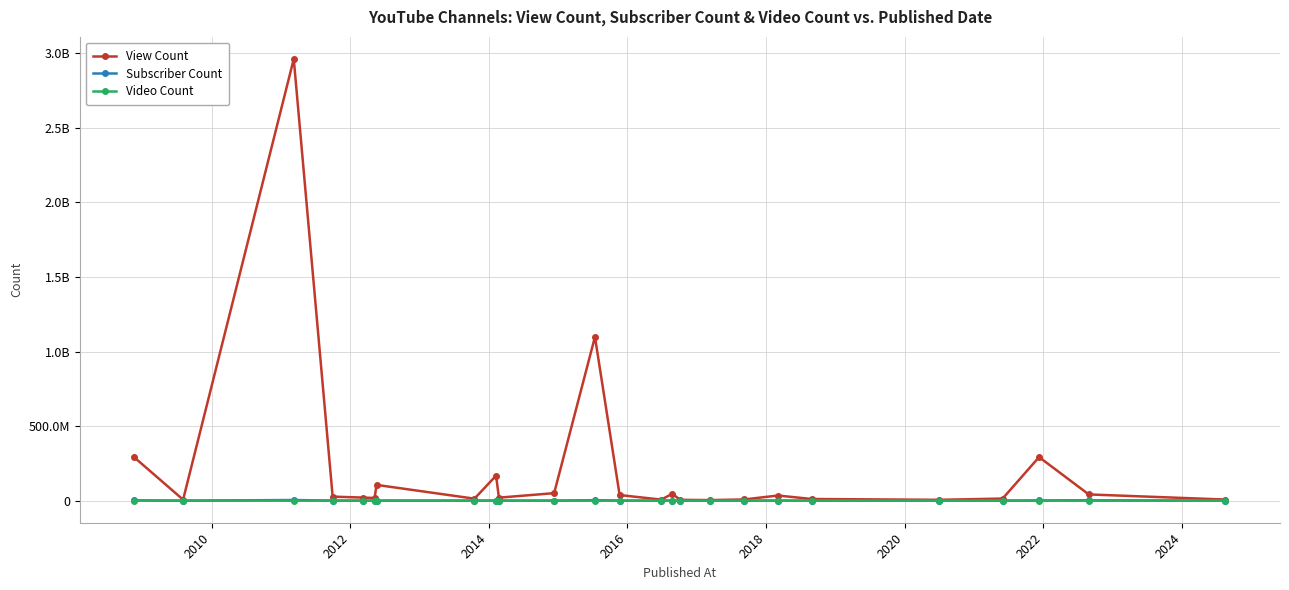

What are all the series names shown in the legend?

View Count, Subscriber Count, Video Count